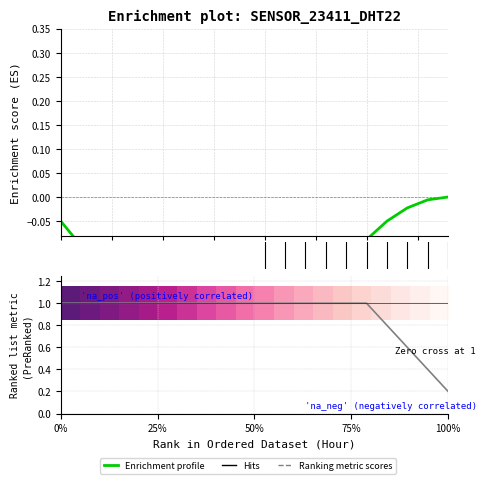

How many lines are shown in the chart?

5